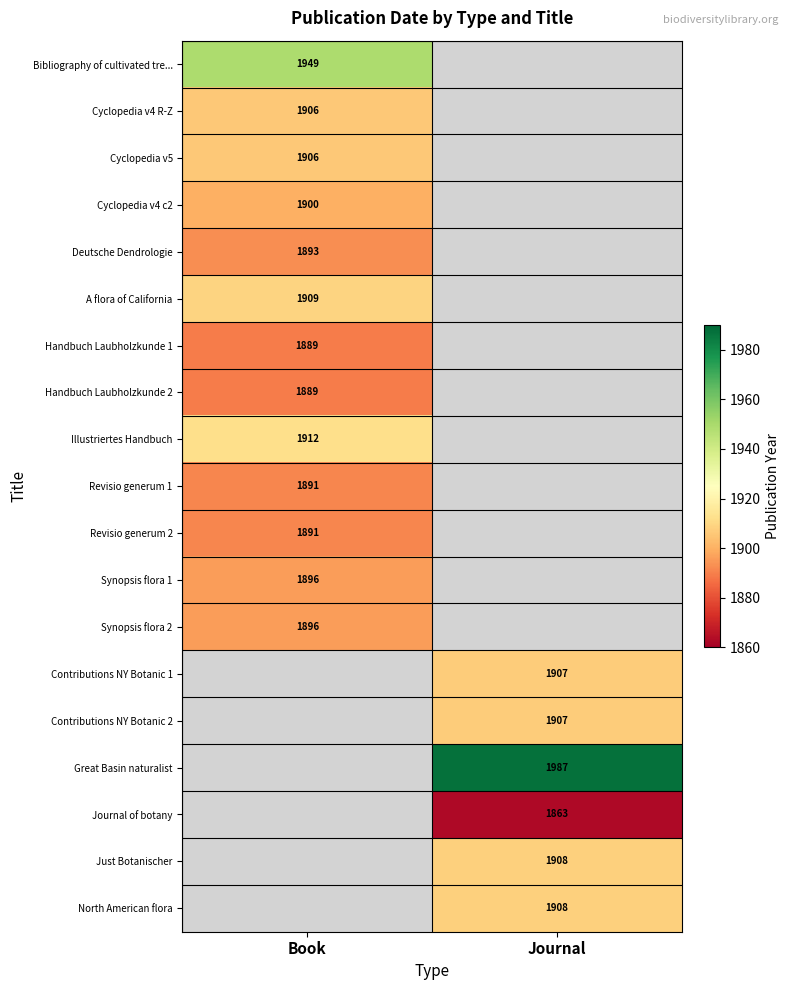

Is the value of Revisio generum 1 at Book greater than the value of Synopsis flora 1 at Book?

No